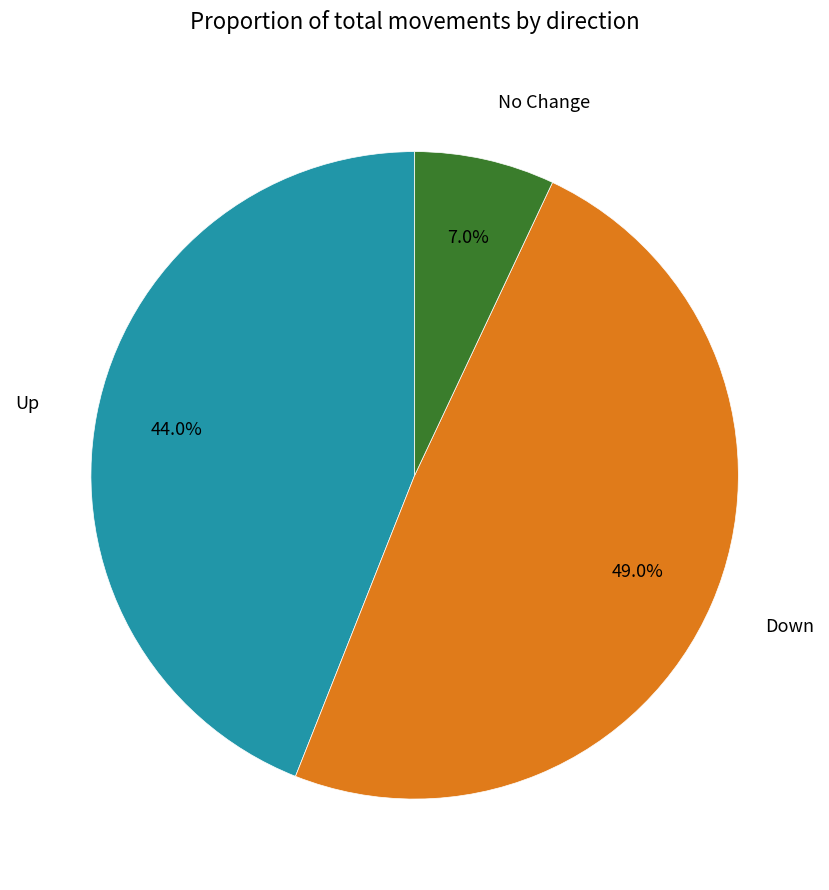

Does any single category account for the majority?

No